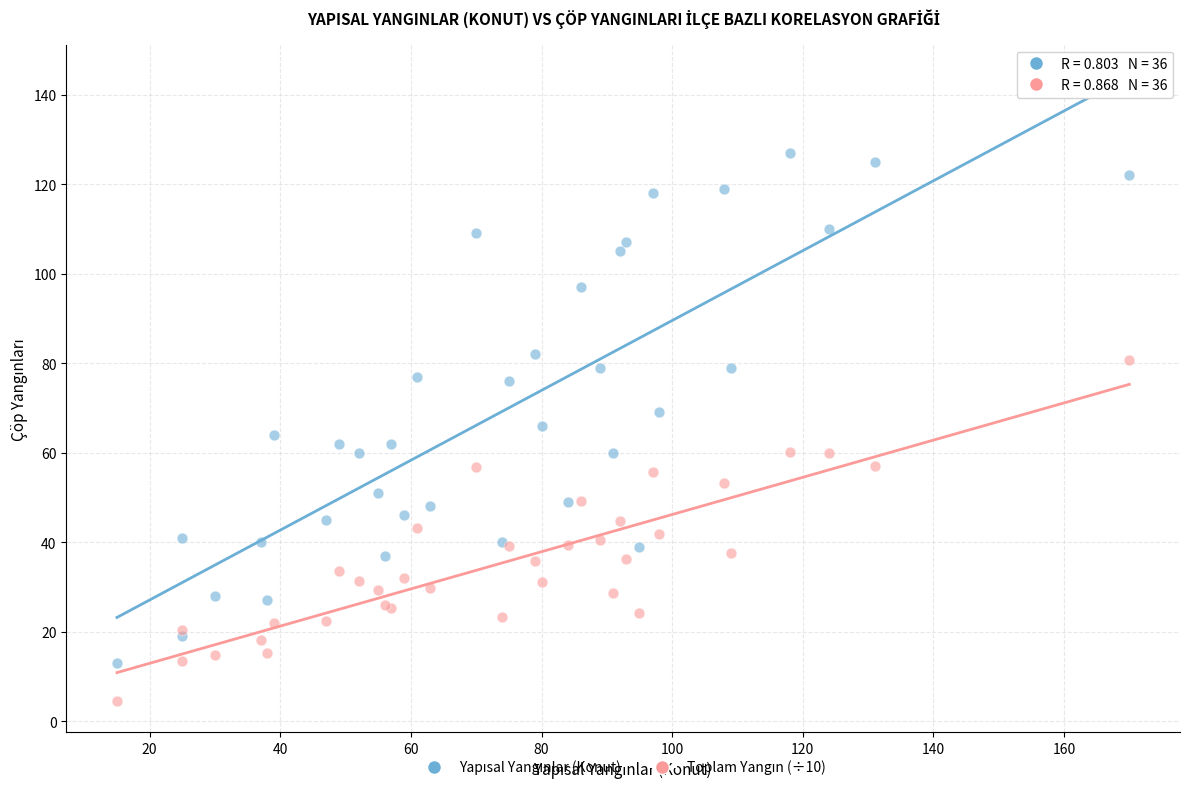

What is the X range (max minus min) for the scatter plot?

155.0